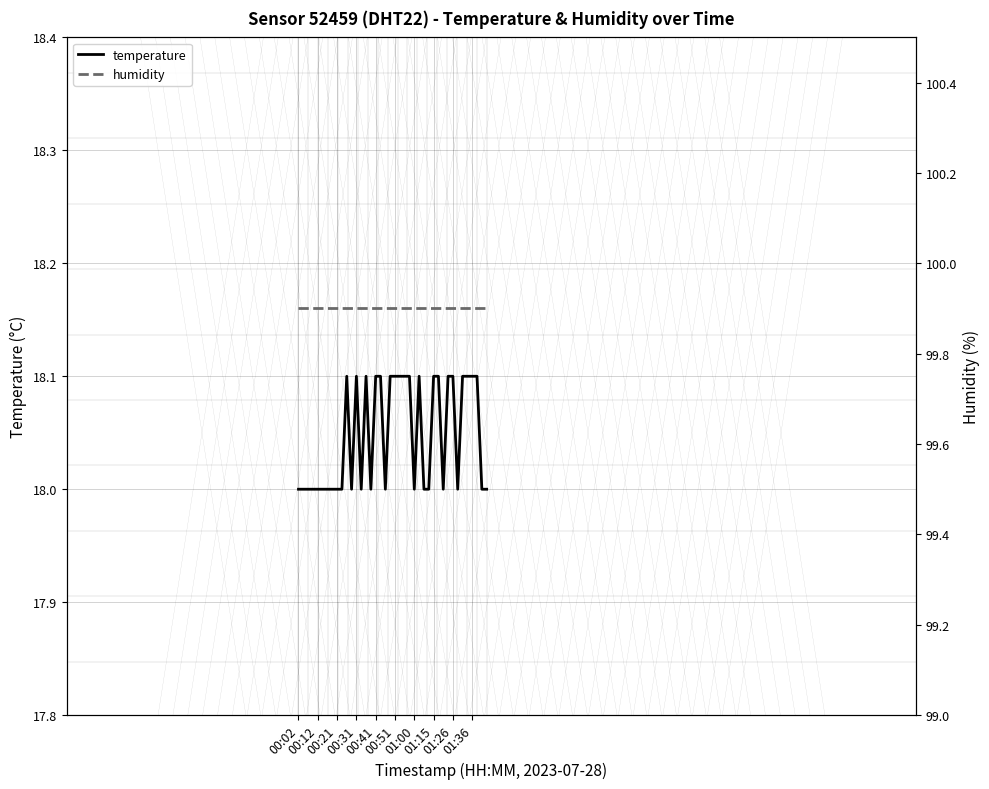

How many lines are shown in the chart?

2